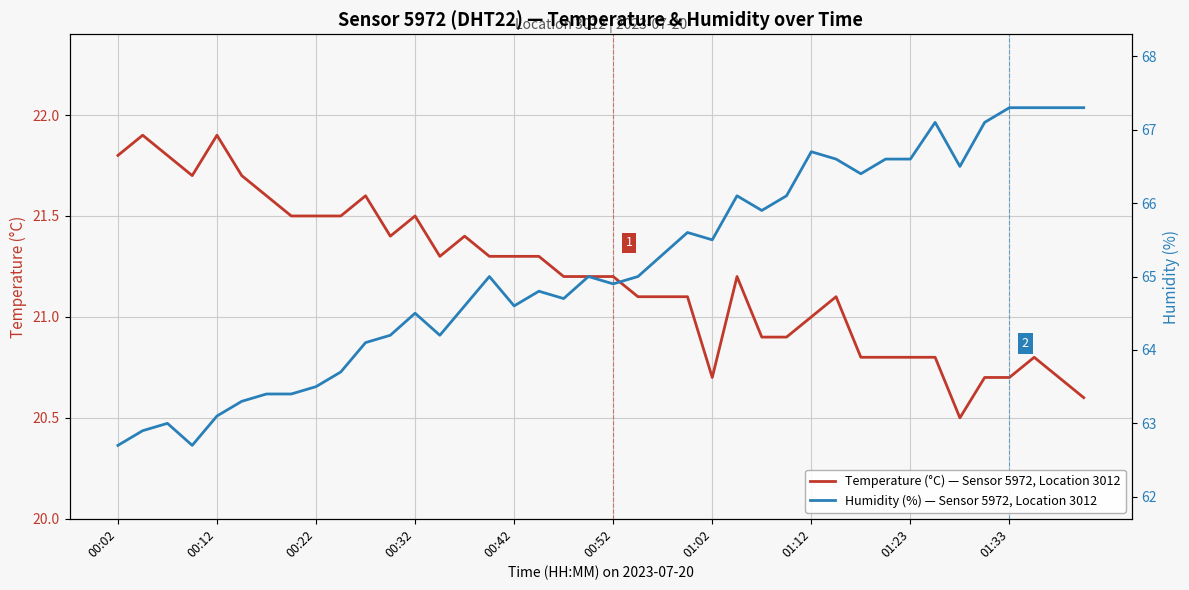

True or false: Temperature (°C) — Sensor 5972, Location 3012 and Humidity (%) — Sensor 5972, Location 3012 intersect in this chart.

False